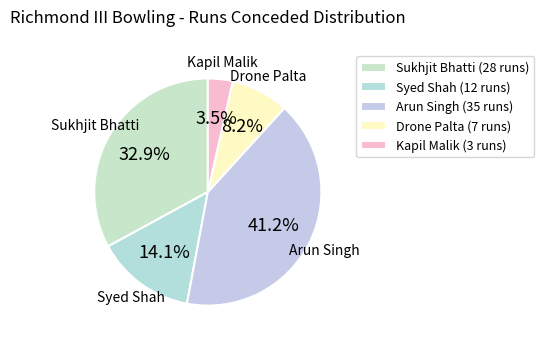

To the nearest percent, what is the combined percentage of Syed Shah and Arun Singh?

55%